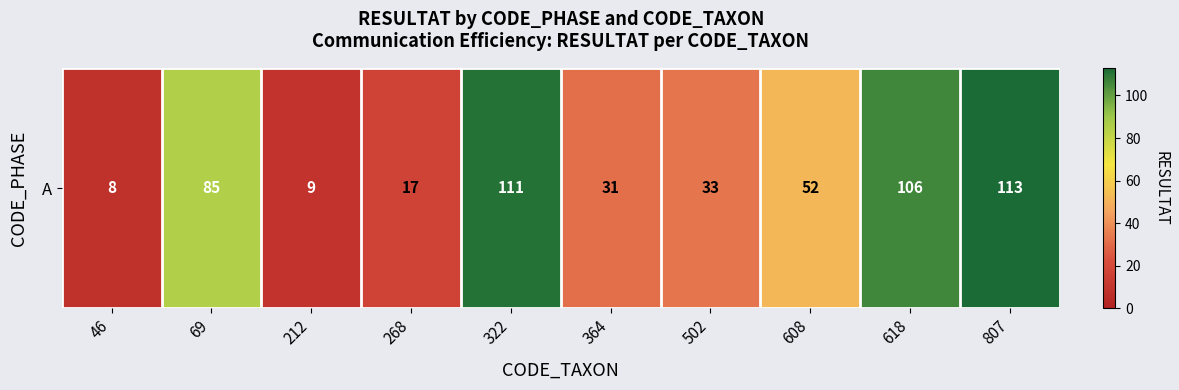

Rank the categories by value from lowest to highest.

46, 212, 268, 364, 502, 608, 69, 618, 322, 807